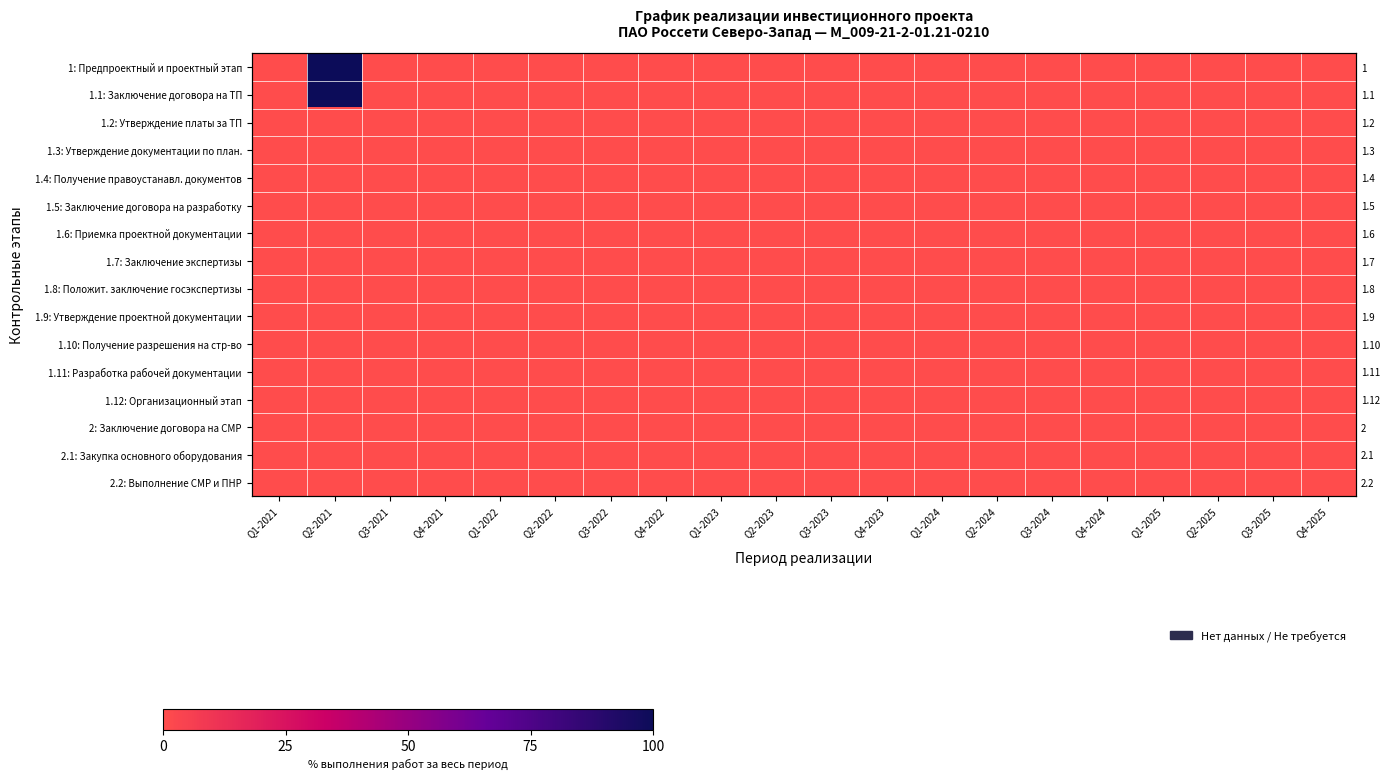

What is the maximum value shown in the chart?

100